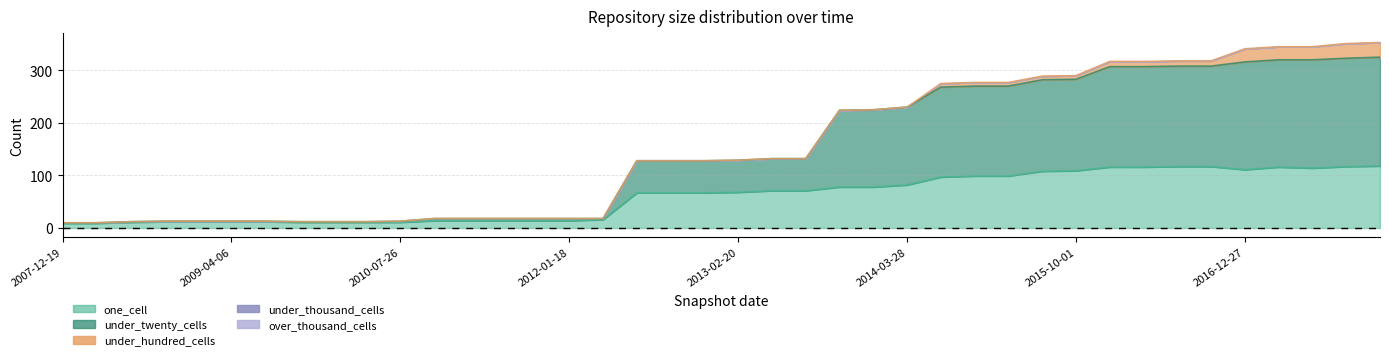

The under_twenty_cells series shows 1 at 2008-04-01. True or false?

True